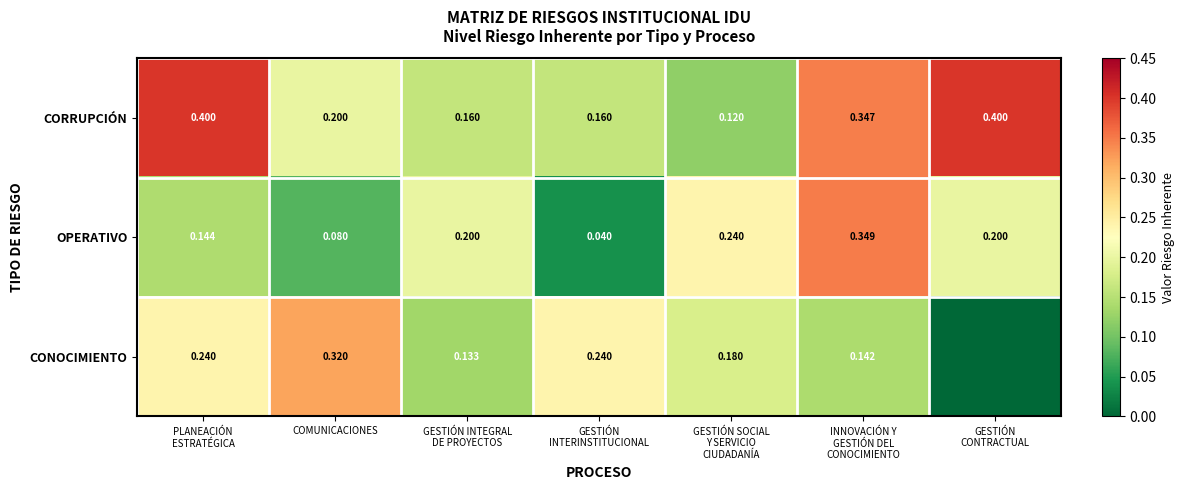

Is the value of CONOCIMIENTO at GESTIÓN INTEGRAL DE PROYECTOS greater than the value of OPERATIVO at GESTIÓN INTERINSTITUCIONAL?

Yes